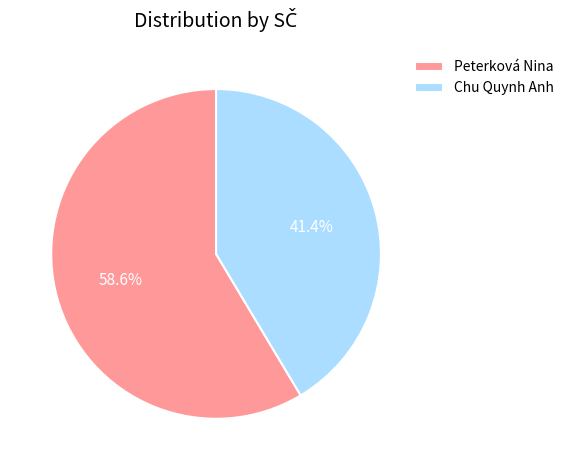

What is the ratio of the value at Peterková Nina to the value at Chu Quynh Anh?

1.4